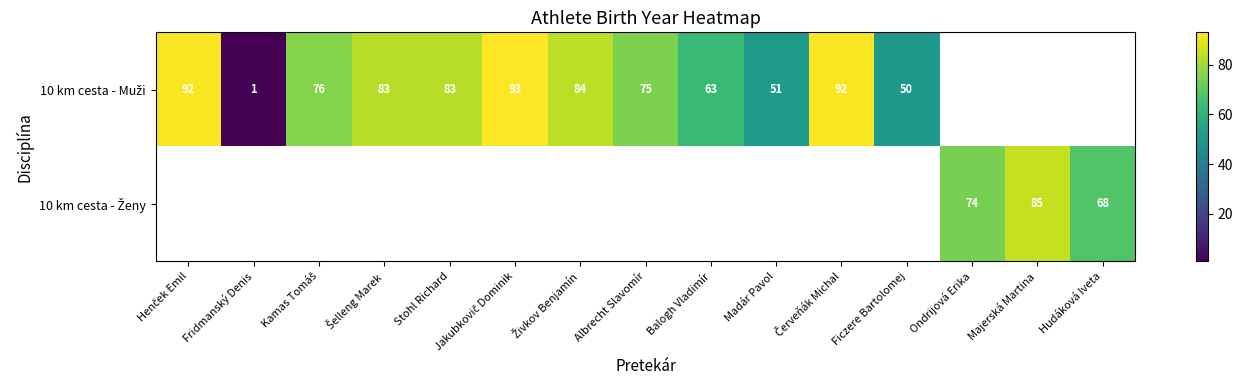

Between Ondrijová Erika and Stohl Richard, which is larger?

Stohl Richard